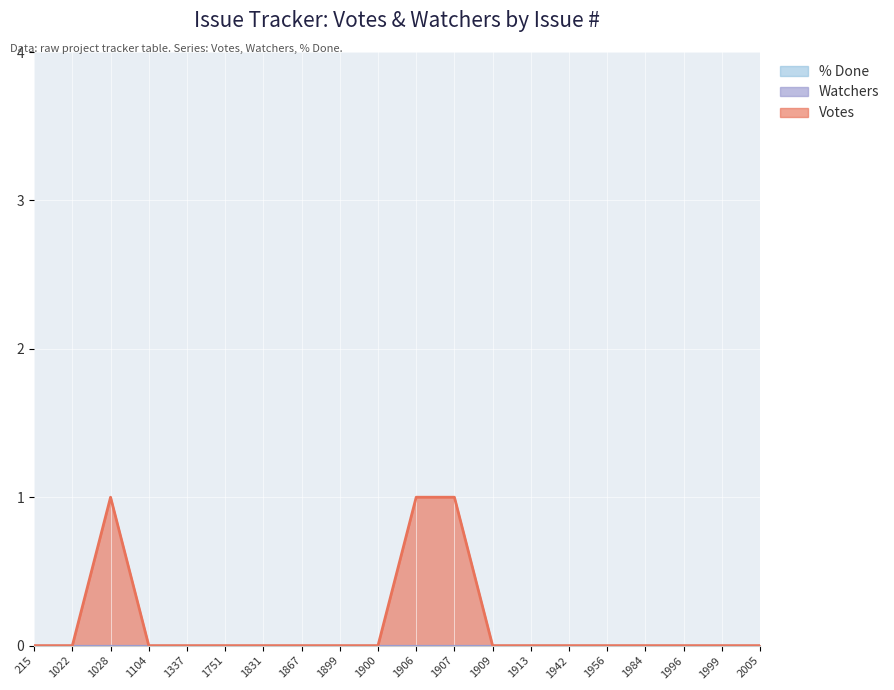

Count the number of data series in this chart.

3